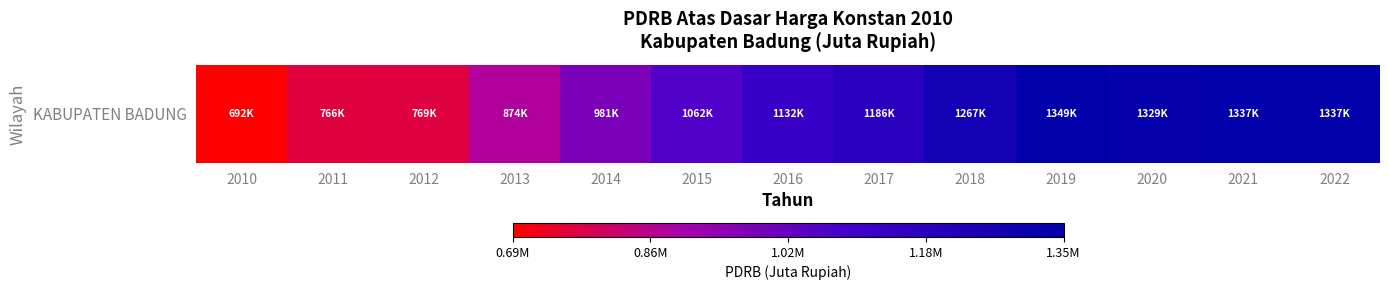

How many categories are shown in the chart?

13